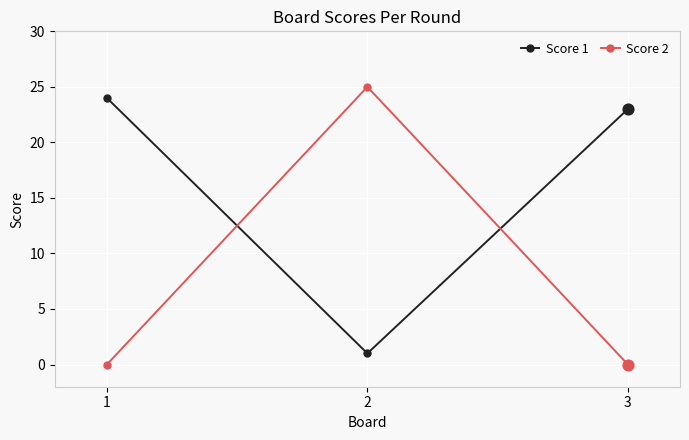

Which series has the largest total across all categories?

Score 1